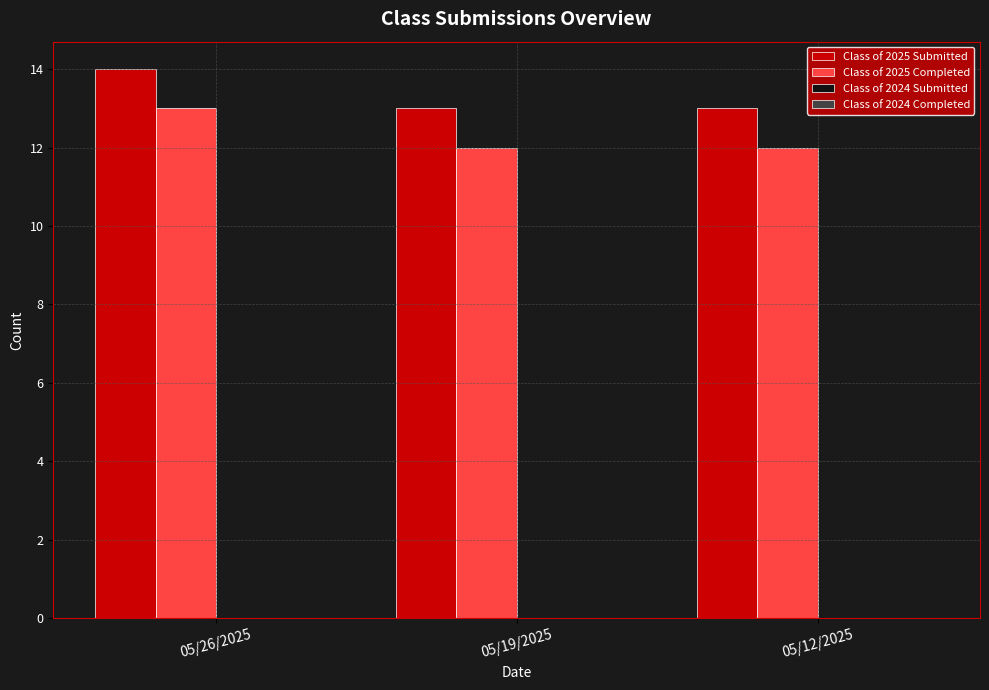

What is the difference between the highest and lowest values at 05/19/2025?

1